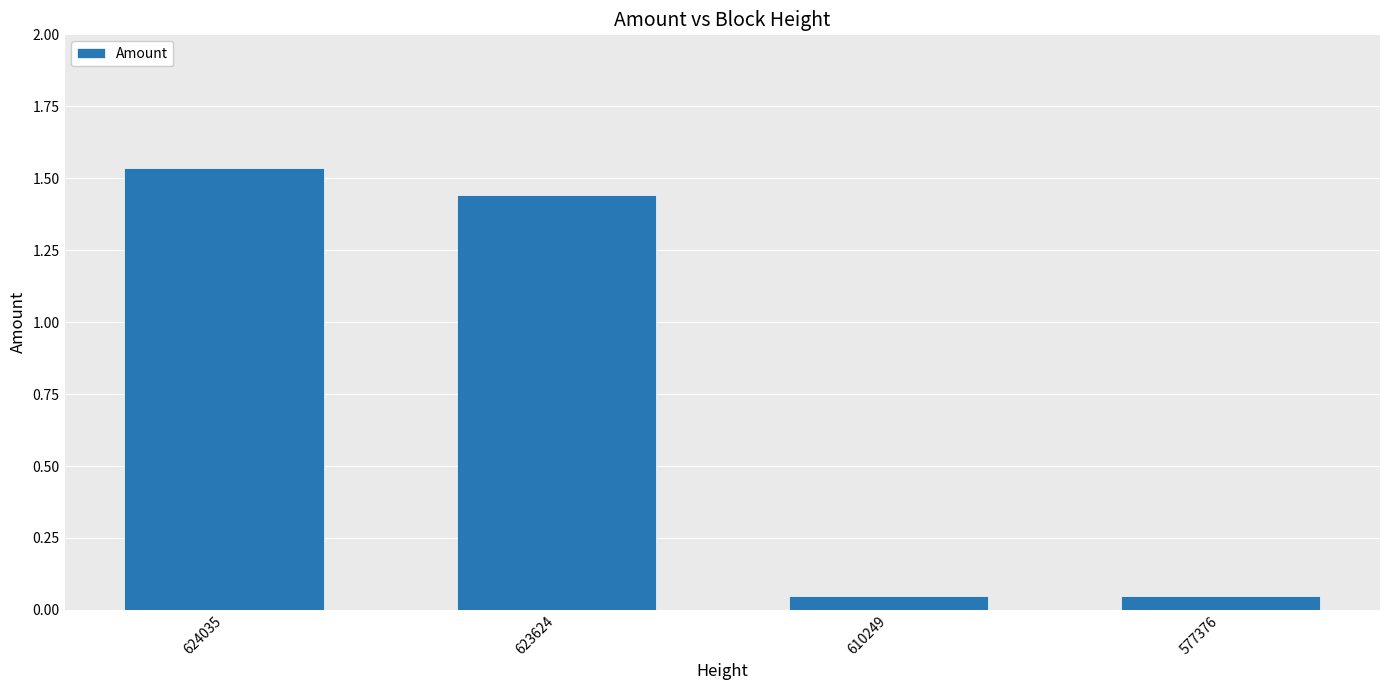

True or false: the data shows 2.5 at 623624.

False